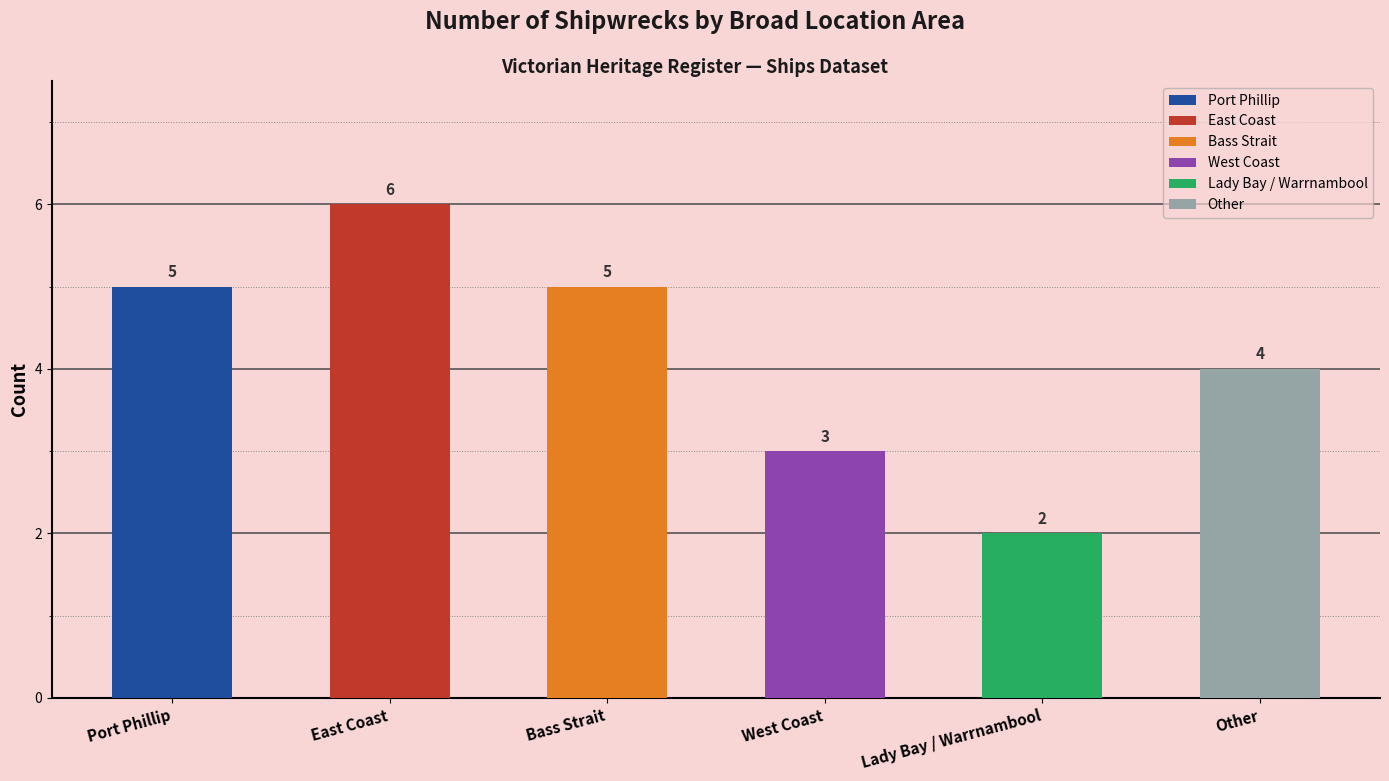

What is the average value?

4